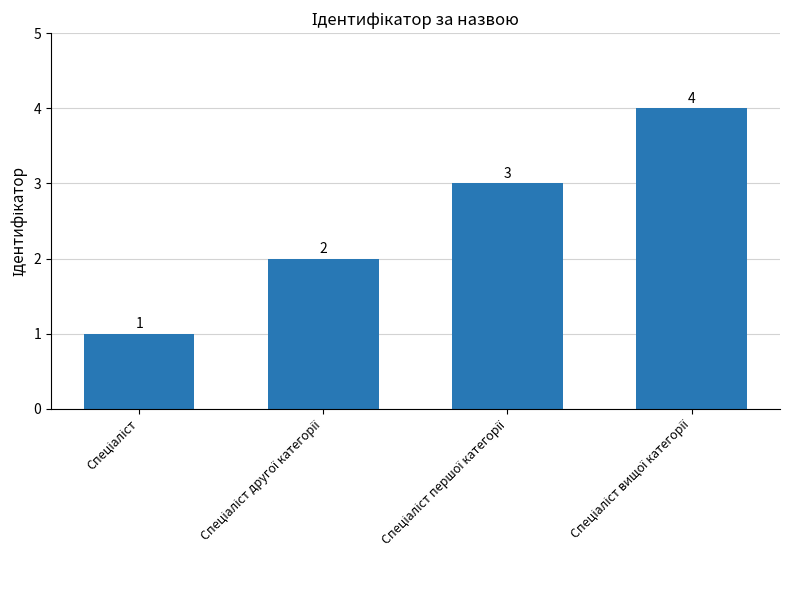

What is the smallest value displayed?

1